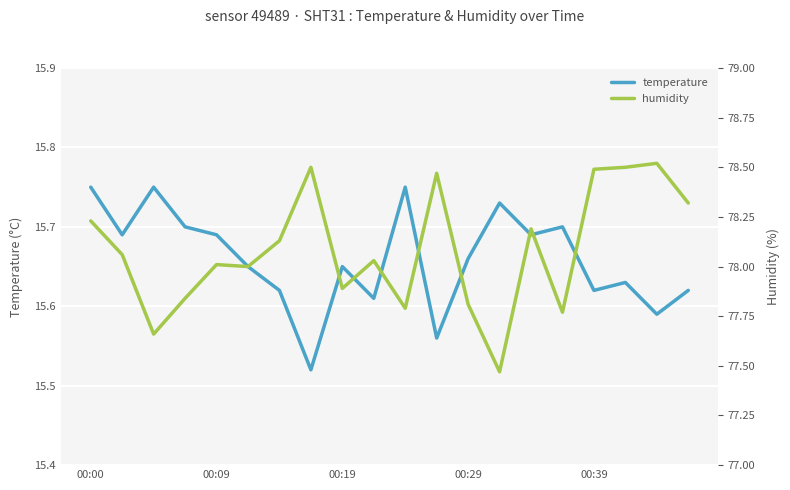

What is the difference between the maximum and second lowest values in the humidity series?

0.9